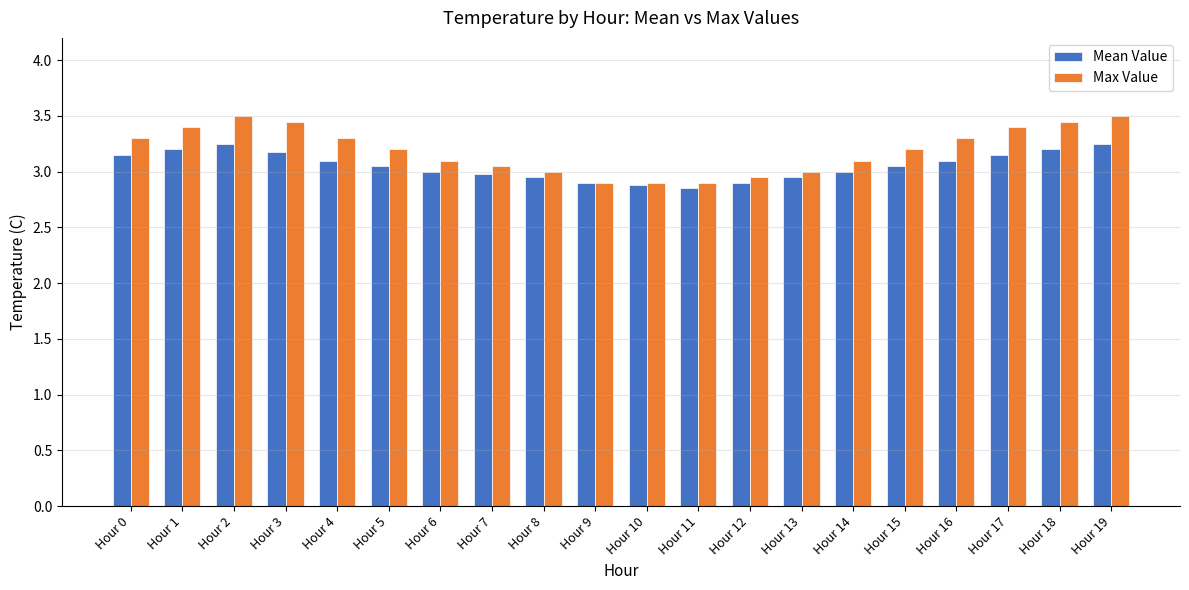

What is the difference between the second highest and minimum values in the Mean Value series?

0.4